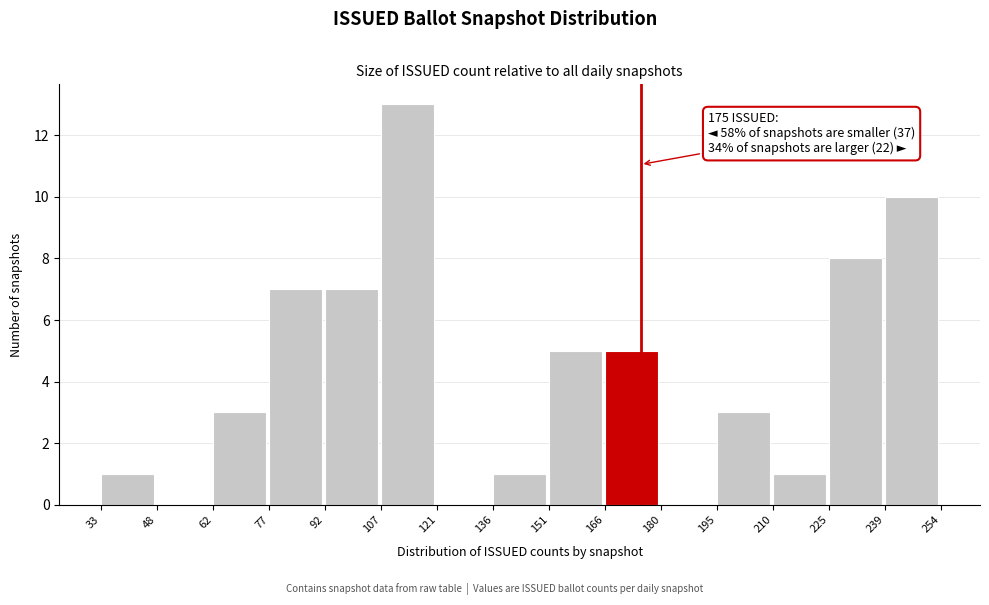

Which range on the x-axis has the tallest bar?

107 to 121